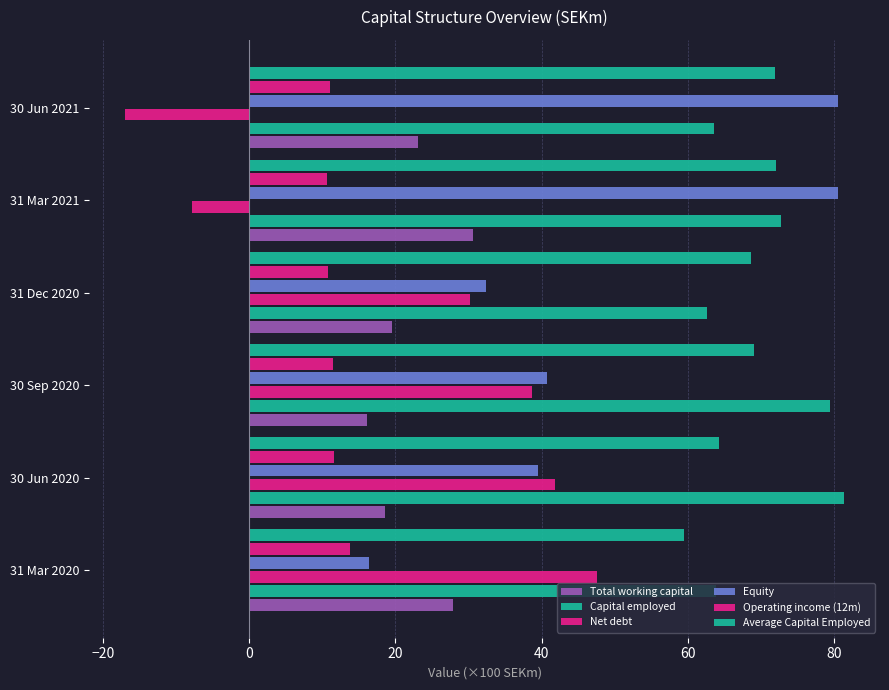

Count the number of categories in the chart.

6